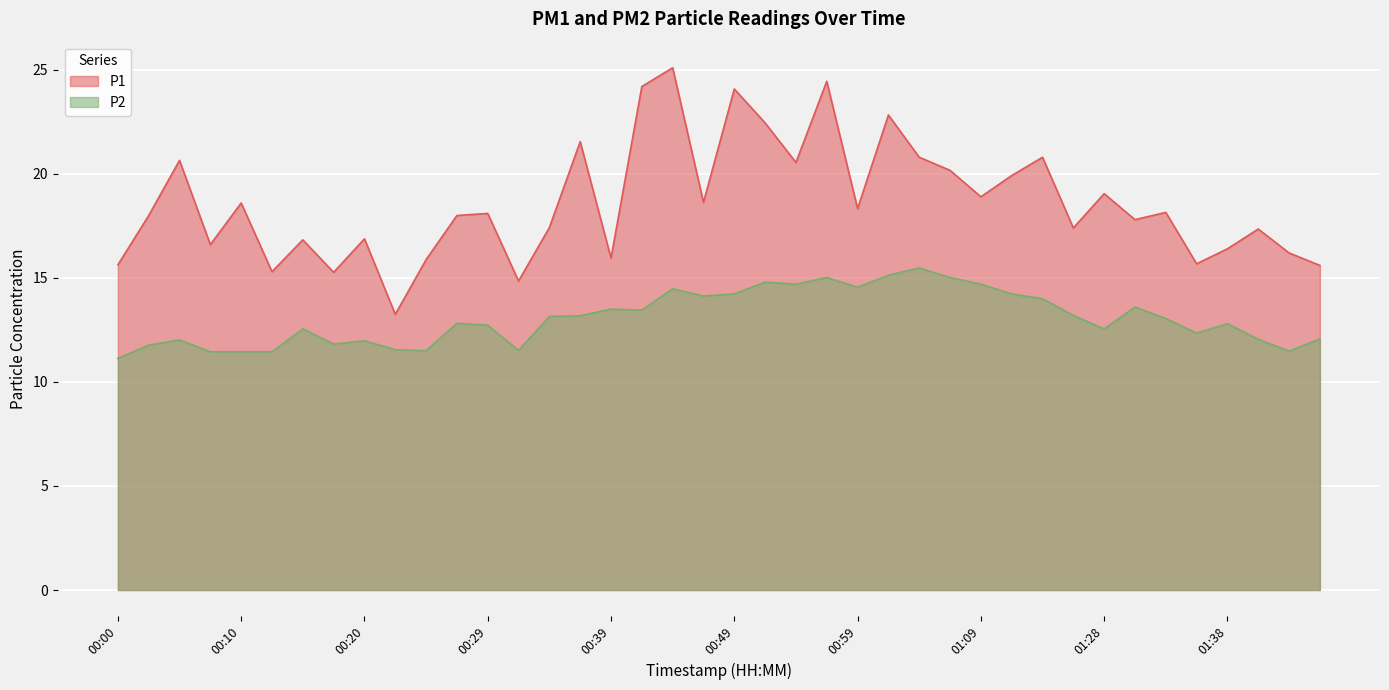

Does the chart display data point markers on the line(s)?

No